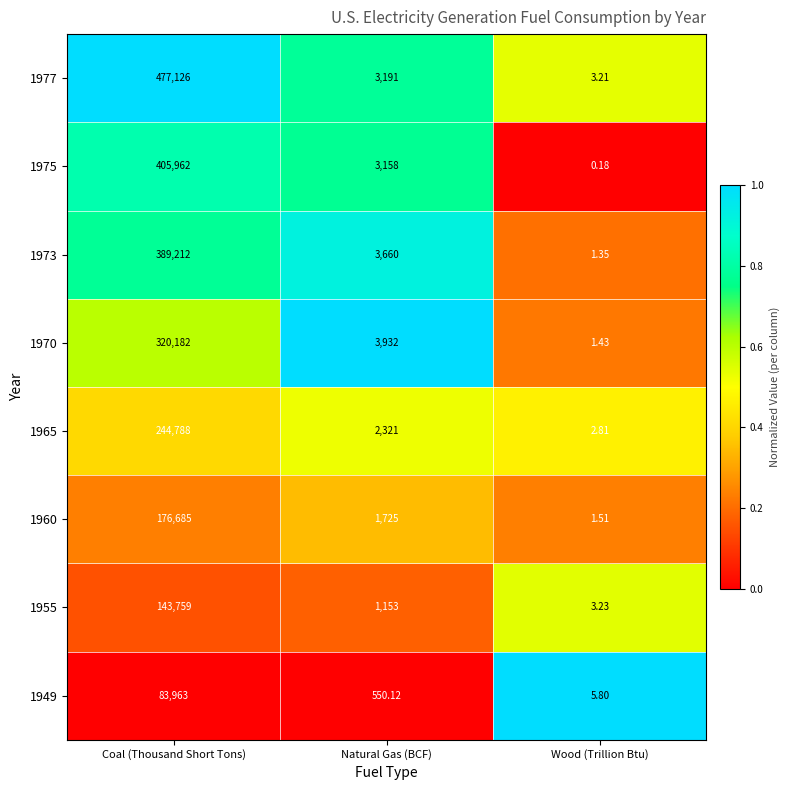

At Wood (Trillion Btu), list the series in order from largest to smallest.

1949, 1955, 1977, 1965, 1960, 1970, 1973, 1975